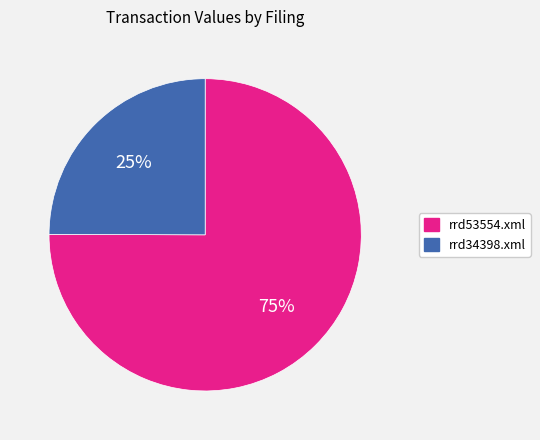

To the nearest percent, what is the combined percentage of rrd34398.xml and rrd53554.xml?

100%